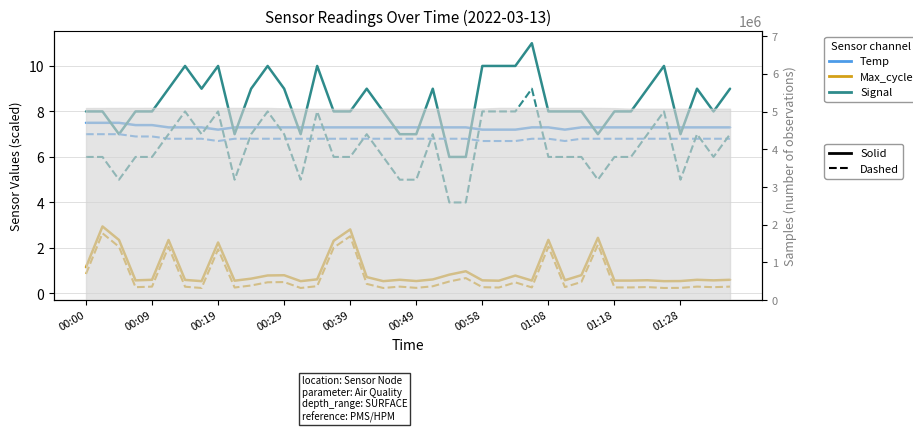

What is the maximum value for Max_cycle (dashed)?

2.6